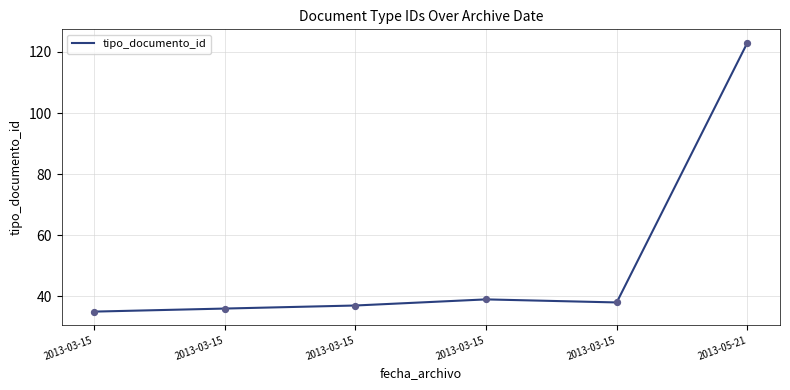

Between 2013-03-15 and 2013-03-15, which is larger?

2013-03-15